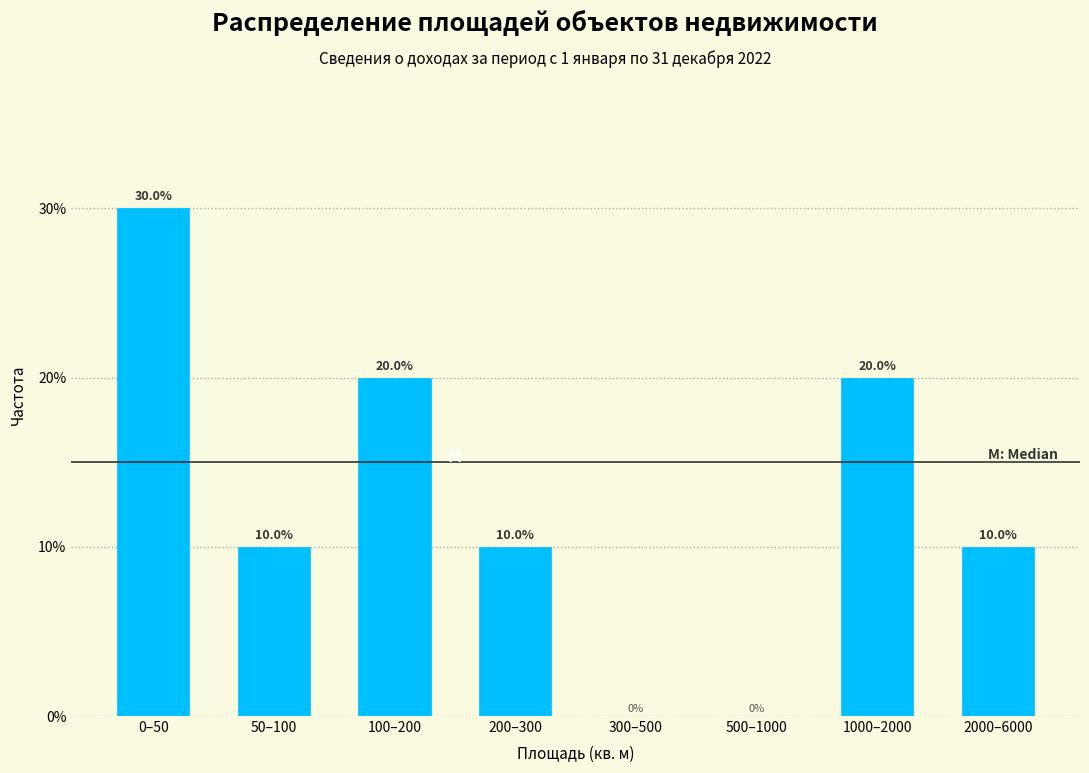

Reading left to right, extract all data points from this chart.

0–50=30	50–100=10	100–200=20	200–300=10	300–500=0	500–1000=0	1000–2000=20	2000–6000=10